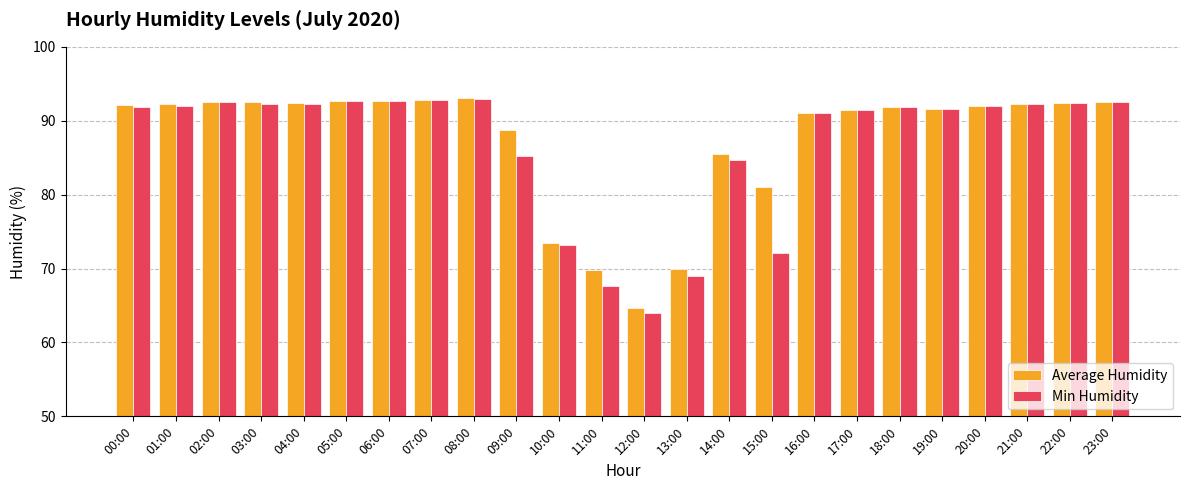

Which category has the lowest value across all series?

12:00